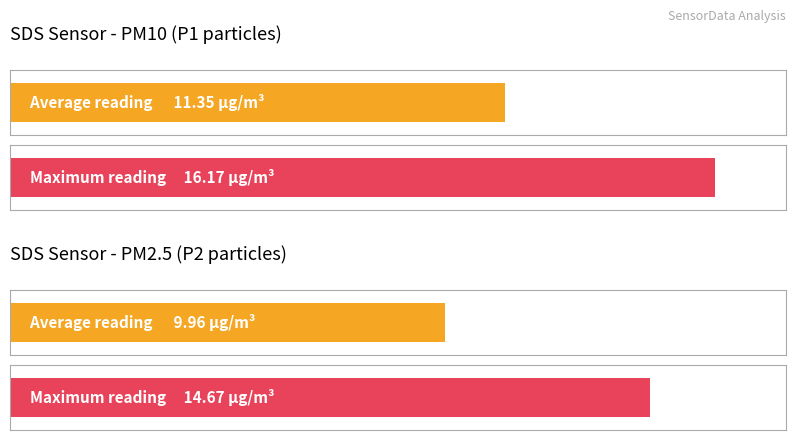

At 01:38, list the series in order from smallest to largest.

SDS_P2, SDS_P1